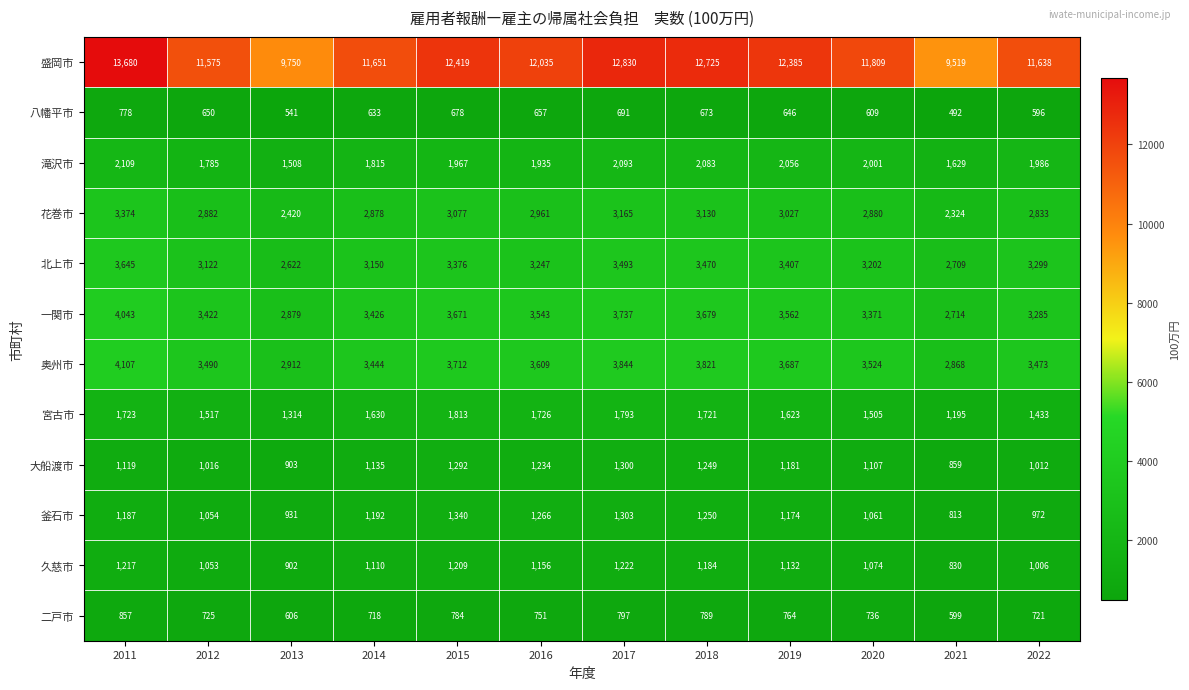

The 大船渡市 series shows 1107 at 2020. True or false?

True